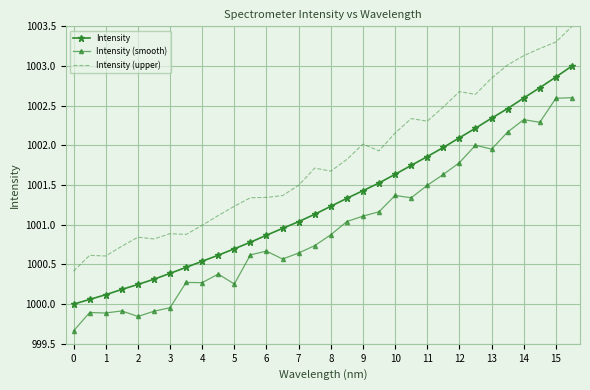

What is the minimum value for Intensity (upper)?

1000.4